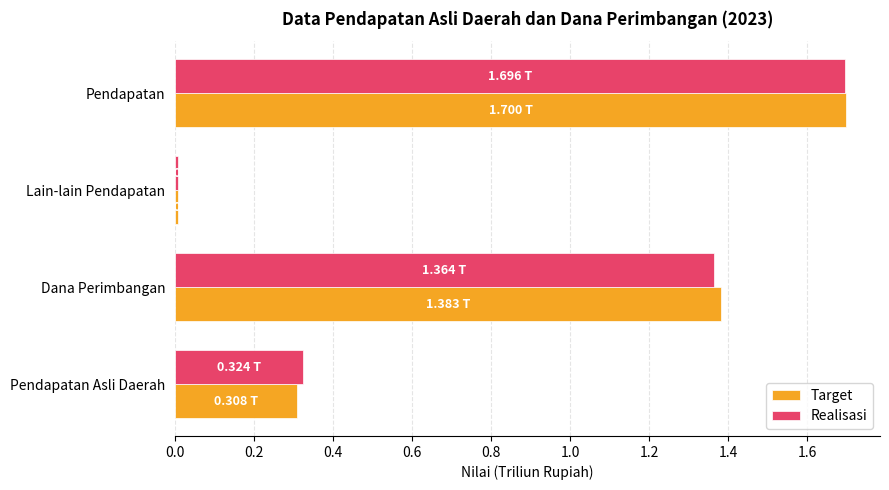

At which category is the sum across all series the highest?

Pendapatan